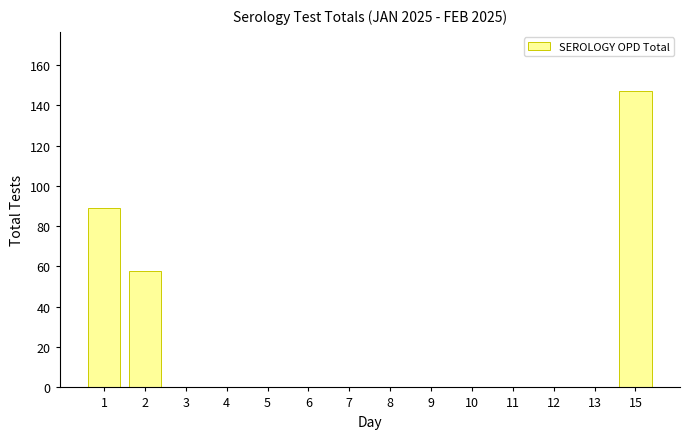

Reading left to right, list all the values displayed in this chart.

1=89	2=58	3=0	4=0	5=0	6=0	7=0	8=0	9=0	10=0	11=0	12=0	13=0	15=147